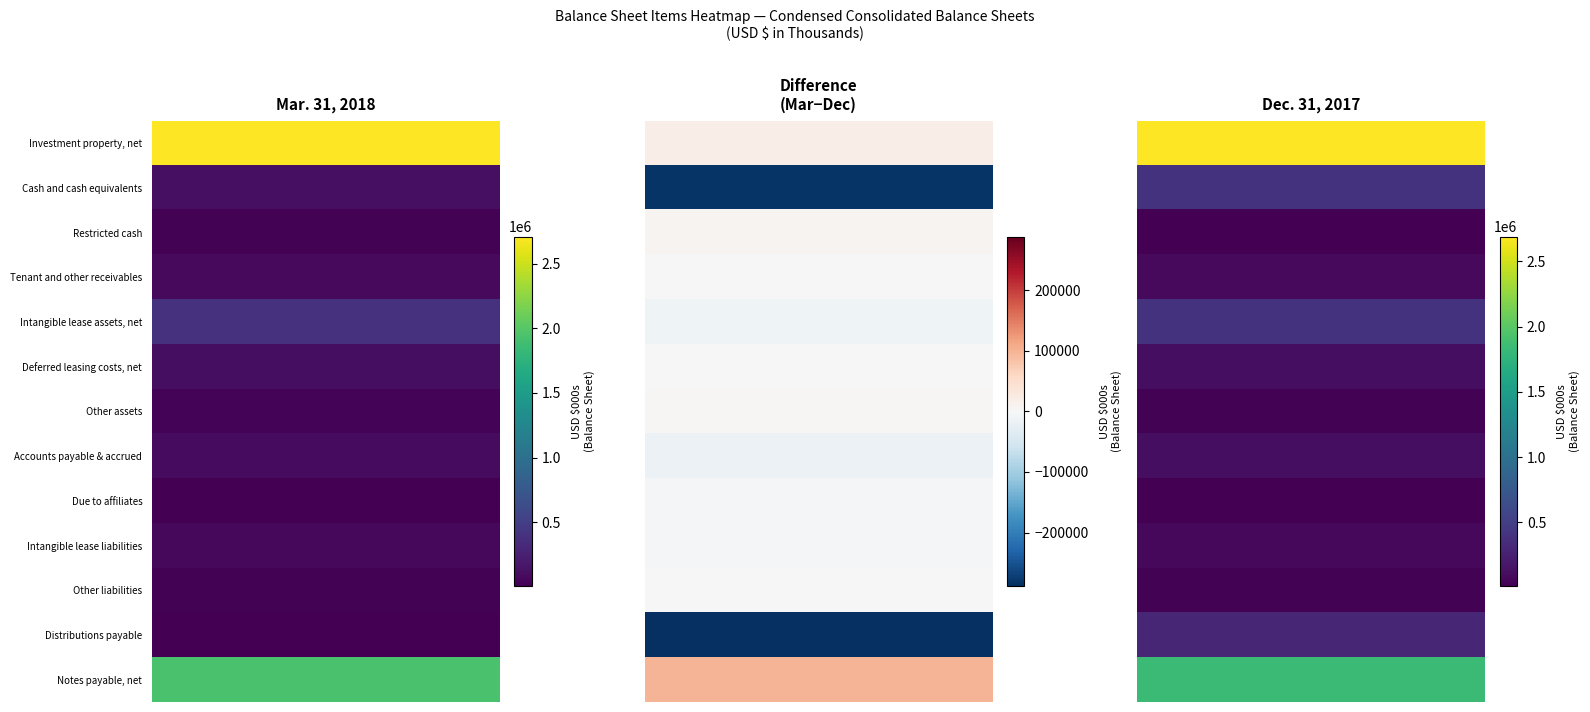

True or false: Intangible lease liabilities has a value of 65612 at Mar. 31, 2018.

True